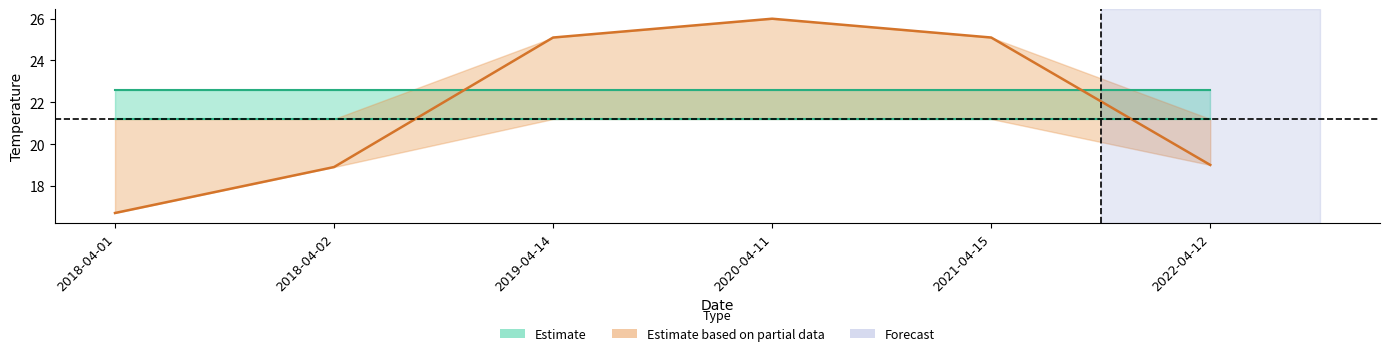

What is the lowest value of the q1 series?

21.2